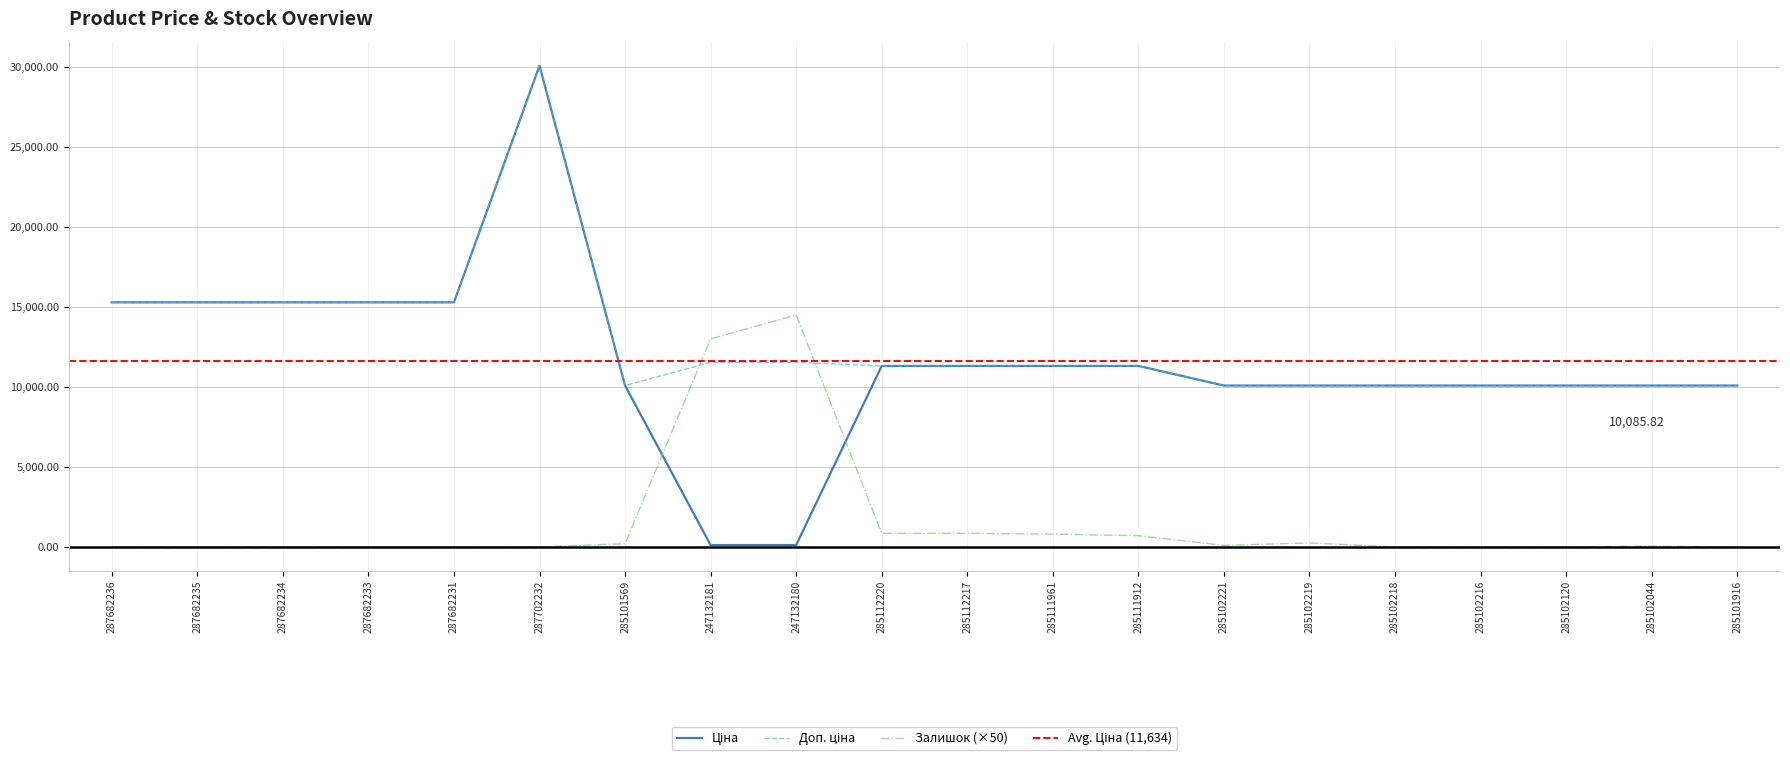

Between 287682236 and 287682235, which series saw the biggest shift?

Ціна